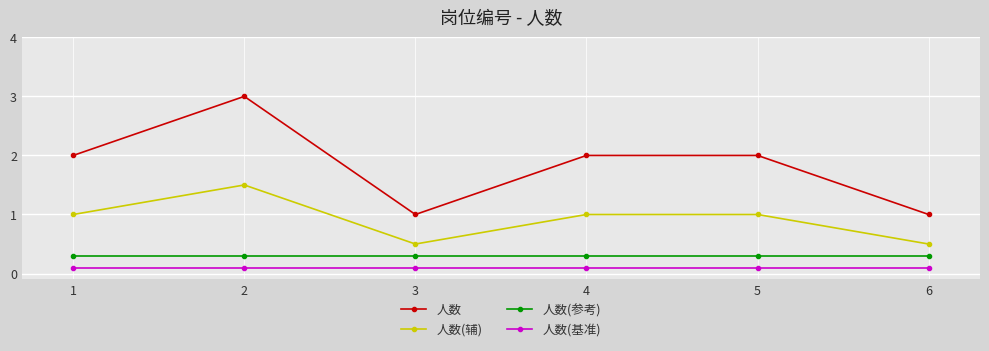

True or false: 人数(基准) and 人数(辅) intersect in this chart.

False